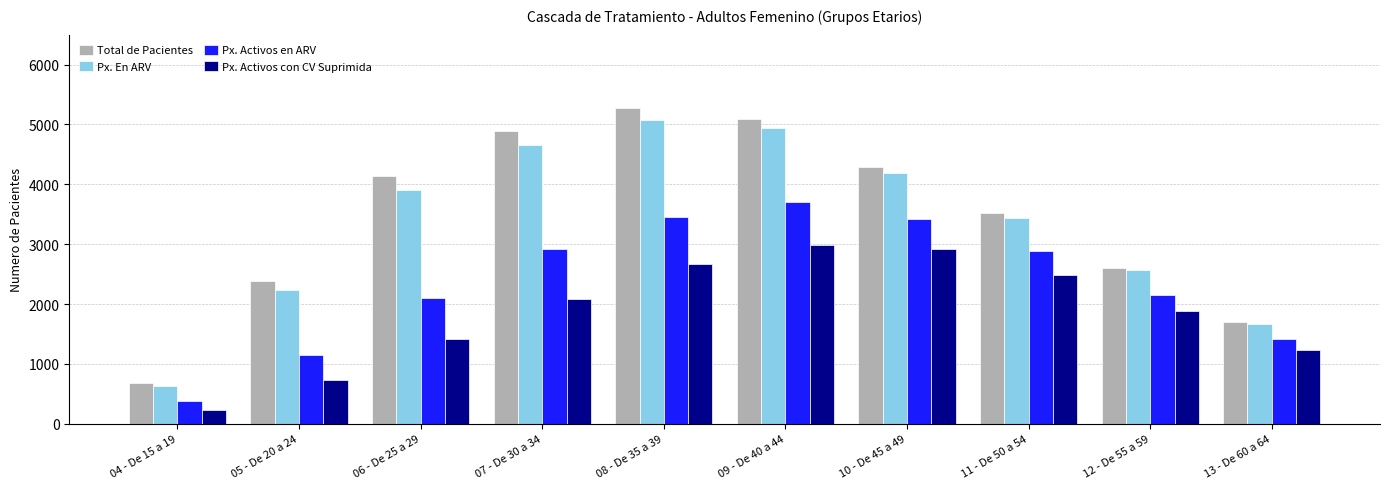

Is the value of Px. Activos en ARV at 07 - De 30 a 34 greater than the value of Total de Pacientes at 10 - De 45 a 49?

No